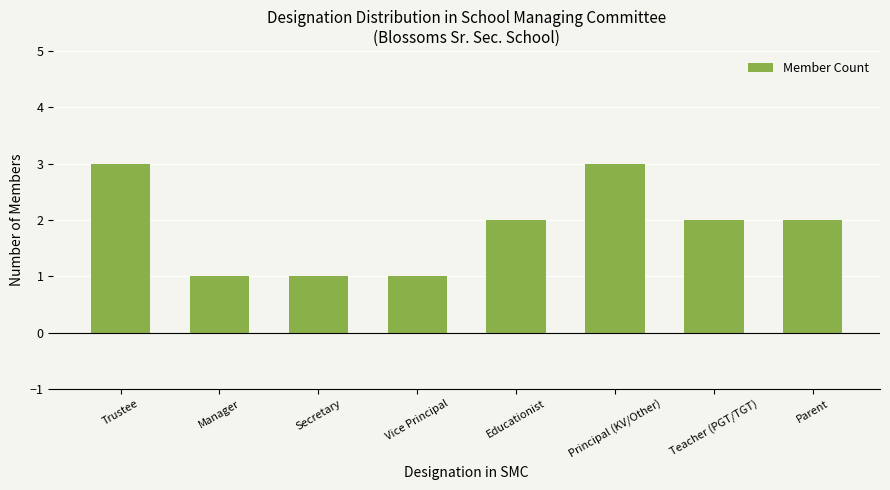

What is the sum of all values?

15